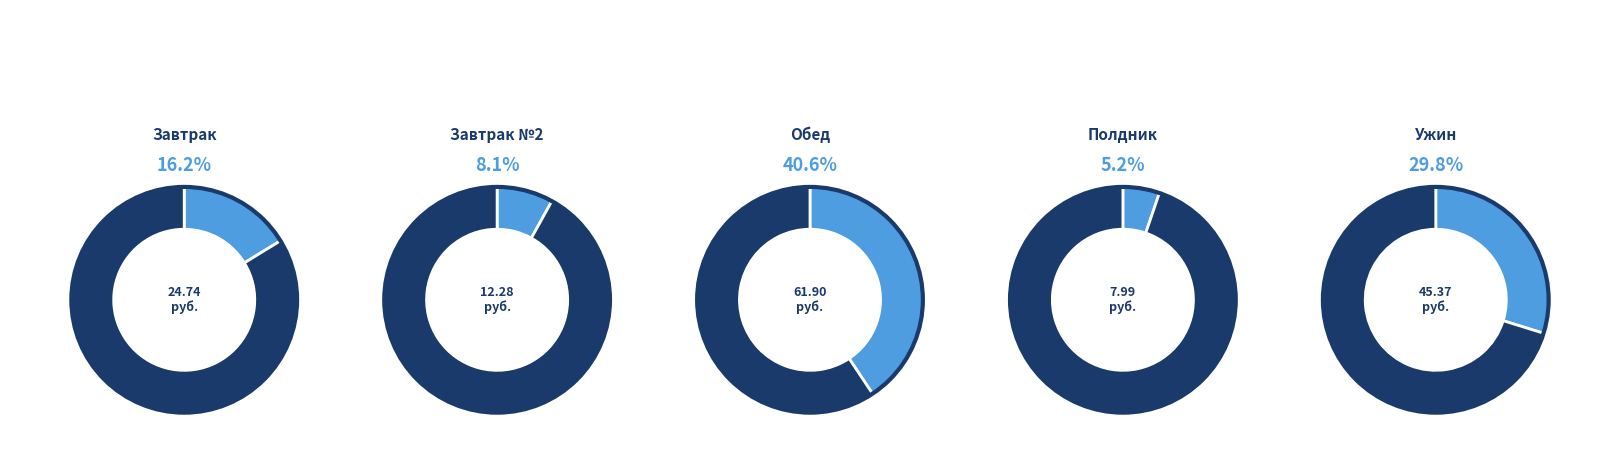

Is Обед the majority of the pie?

No